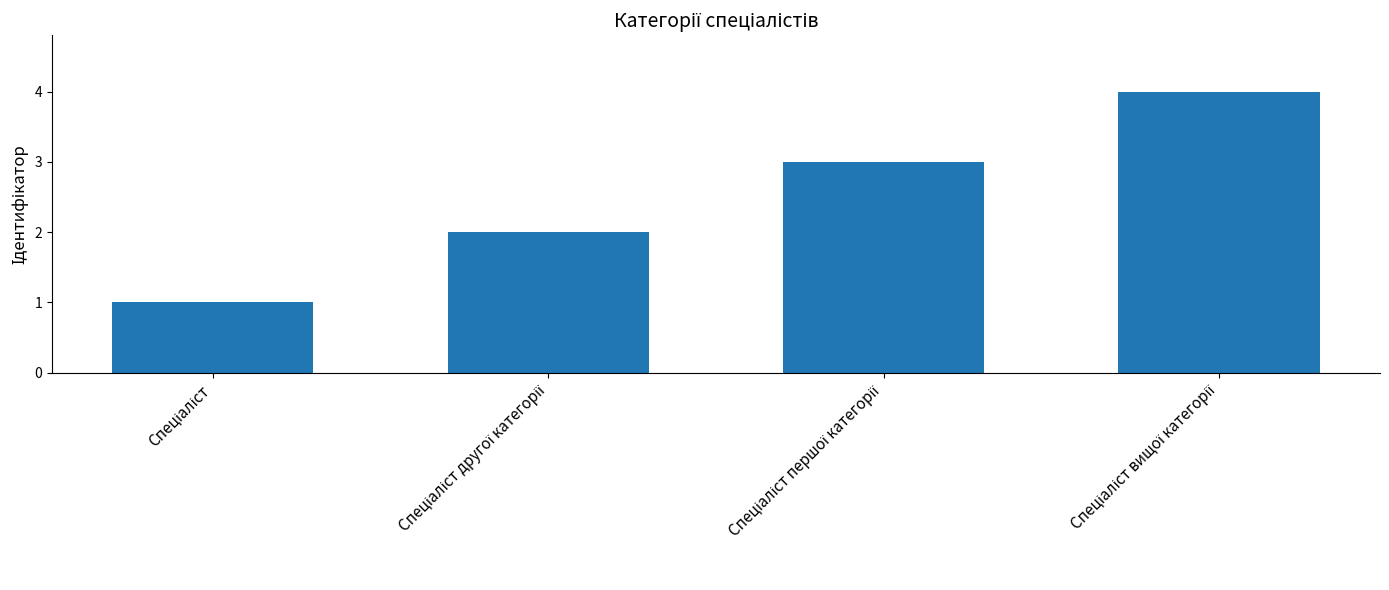

Reading right to left, transcribe all the data shown in this chart.

4	3	2	1